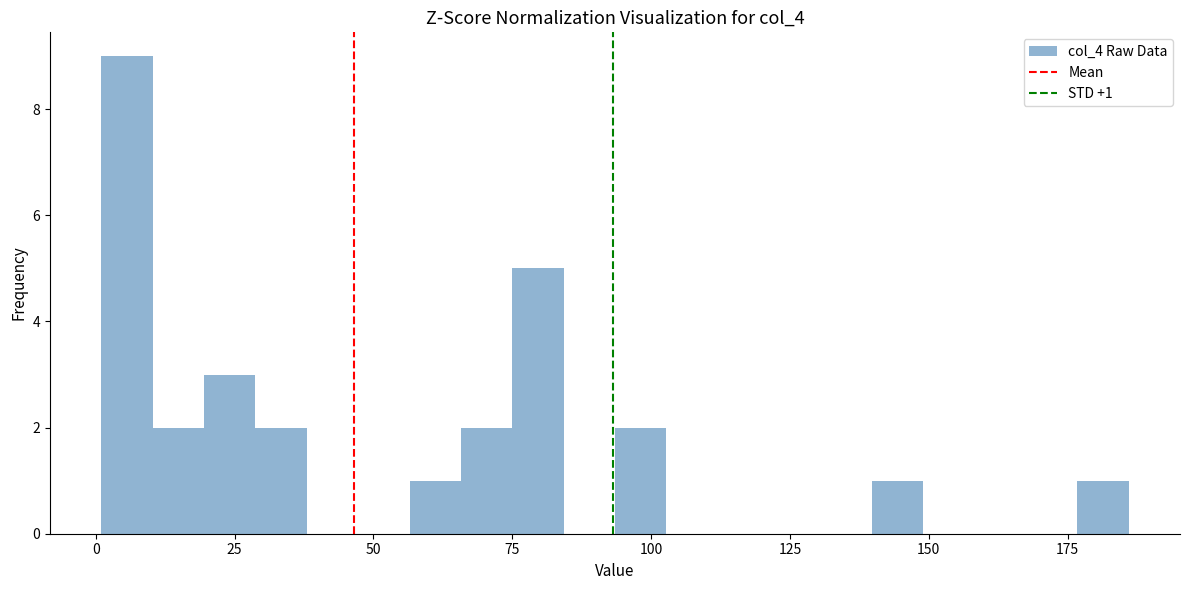

Around what value on the x-axis is the tallest bar? Give the approximate position of its centre, as read against the axis.

5